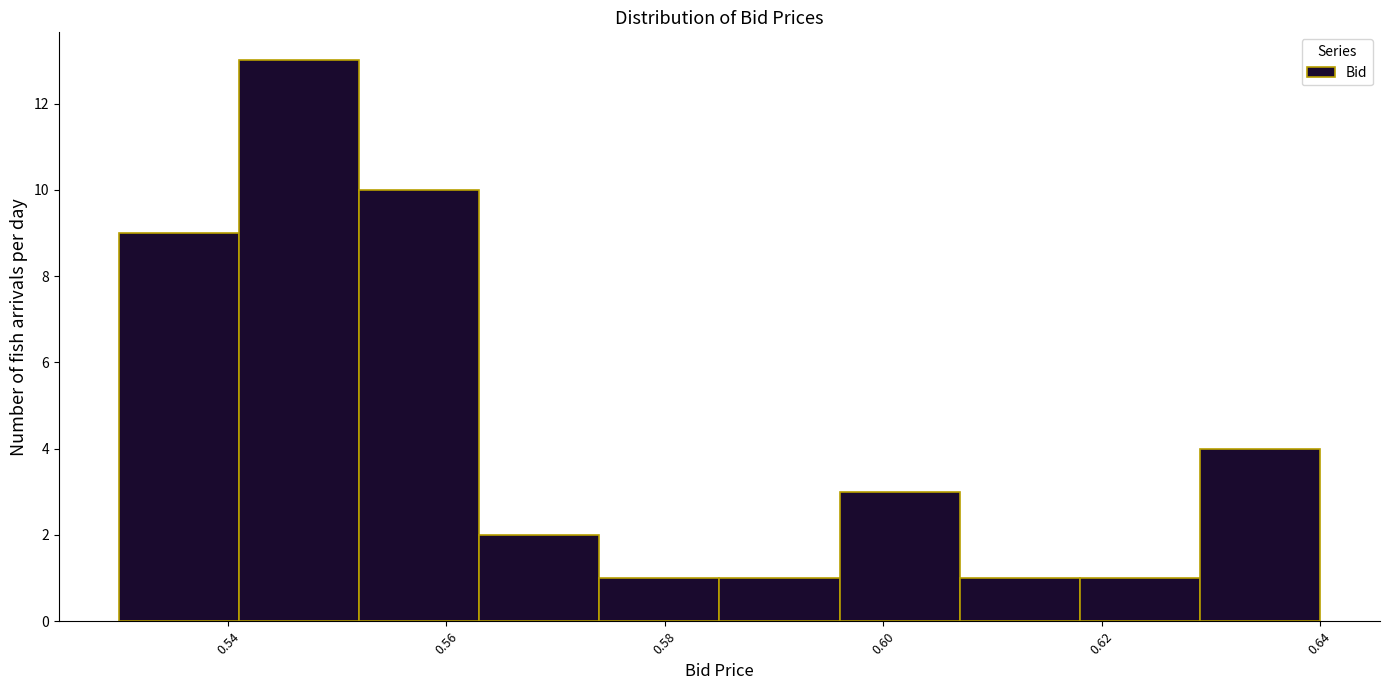

Reading left to right, list every bar in this chart as the range it spans on the x-axis followed by its height. Neither the bar edges nor the heights are printed on the chart, so give them approximately, as read against the axes.

0.530 to 0.541: 9
0.541 to 0.552: 13
0.552 to 0.563: 10
0.563 to 0.574: 2
0.574 to 0.585: 1
0.585 to 0.596: 1
0.596 to 0.607: 3
0.607 to 0.618: 1
0.618 to 0.629: 1
0.629 to 0.640: 4